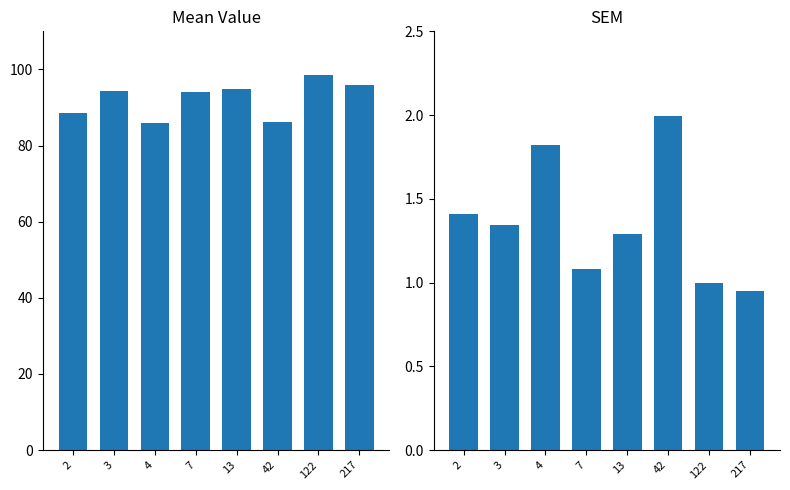

Reading left to right, what are all the values shown in this chart?

mean: 88.4	94.4	85.8	94.1	94.9	86.2	98.6	96.0
sem: 1.4	1.3	1.8	1.1	1.3	2.0	1.0	1.0